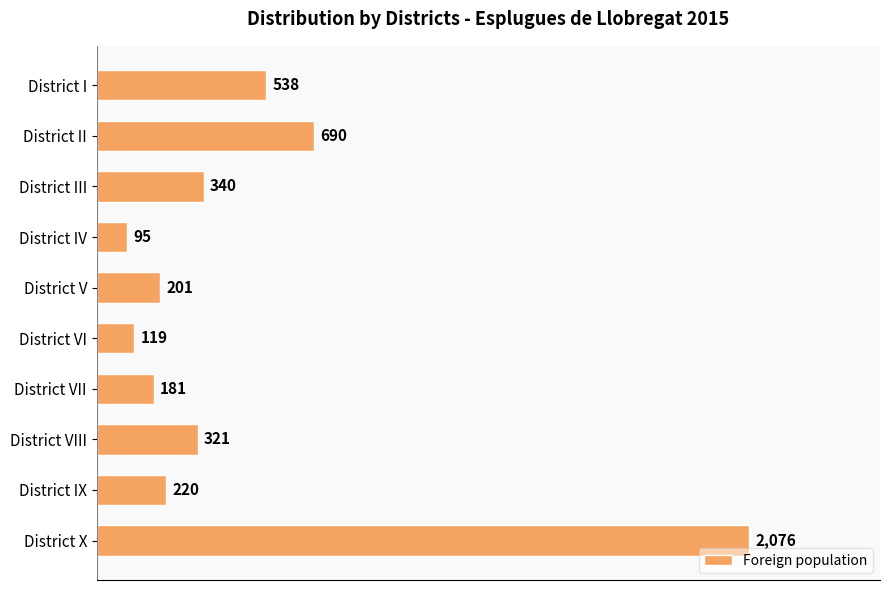

Reading top to bottom, transcribe all the data shown in this chart.

538	690	340	95	201	119	181	321	220	2076